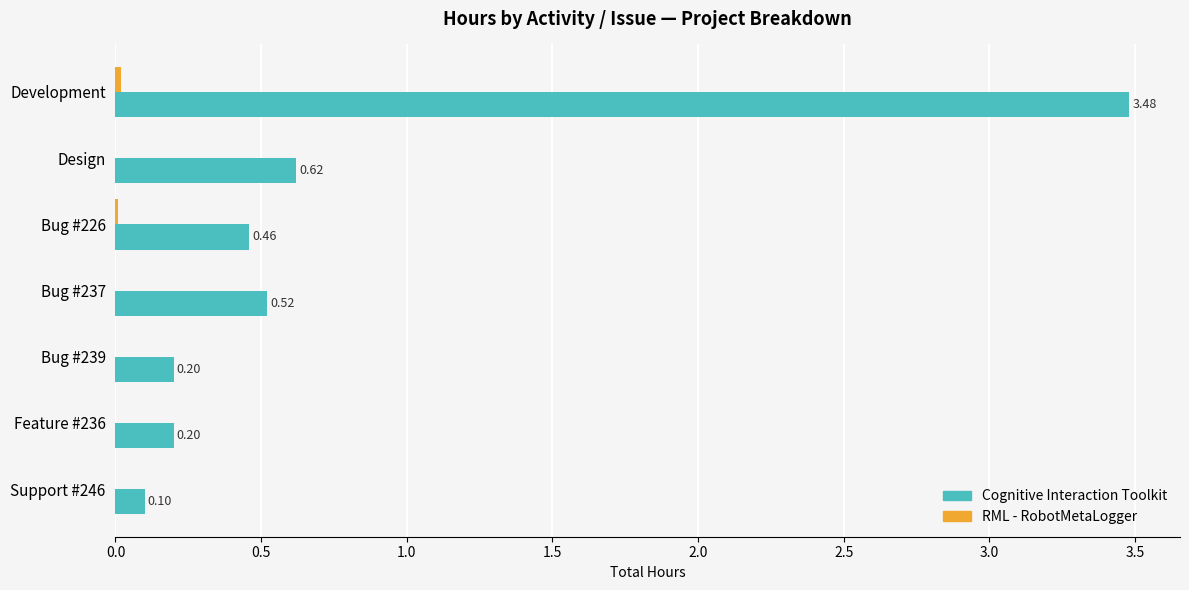

Which series changed the most between Bug #237 and Feature #236?

Cognitive Interaction Toolkit